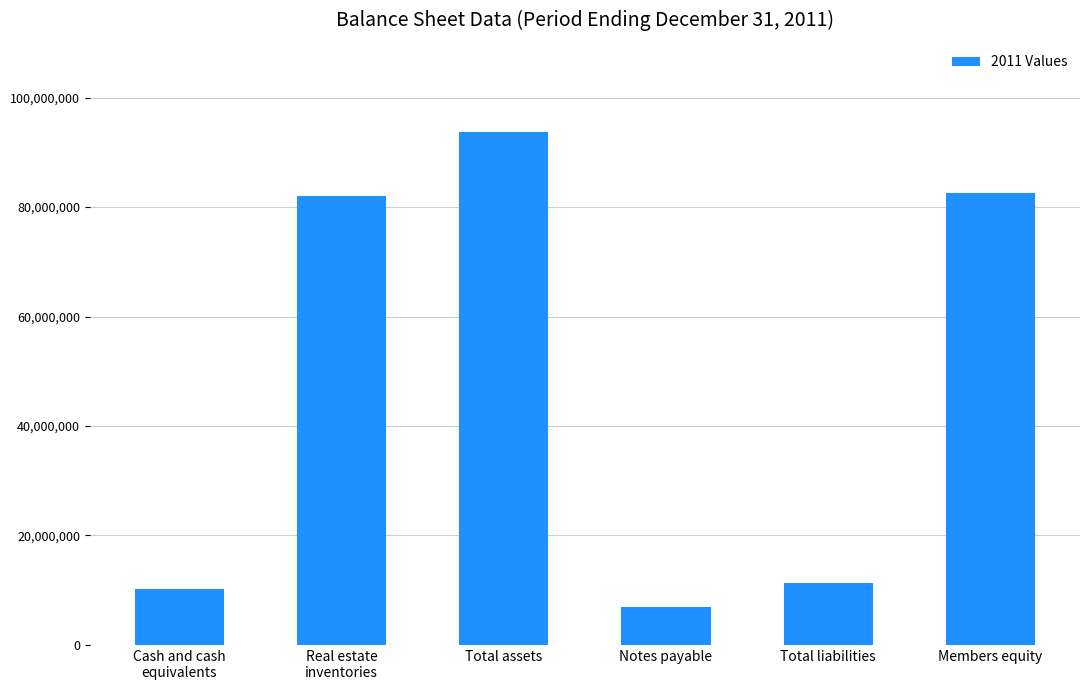

Does the chart contain stacked bars?

No